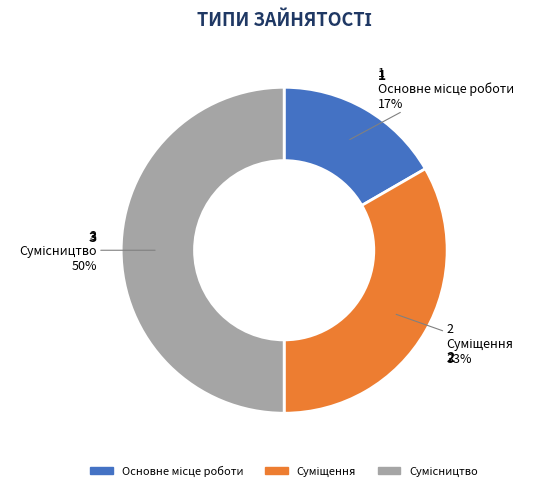

To the nearest percent, what is the average slice percentage?

33%